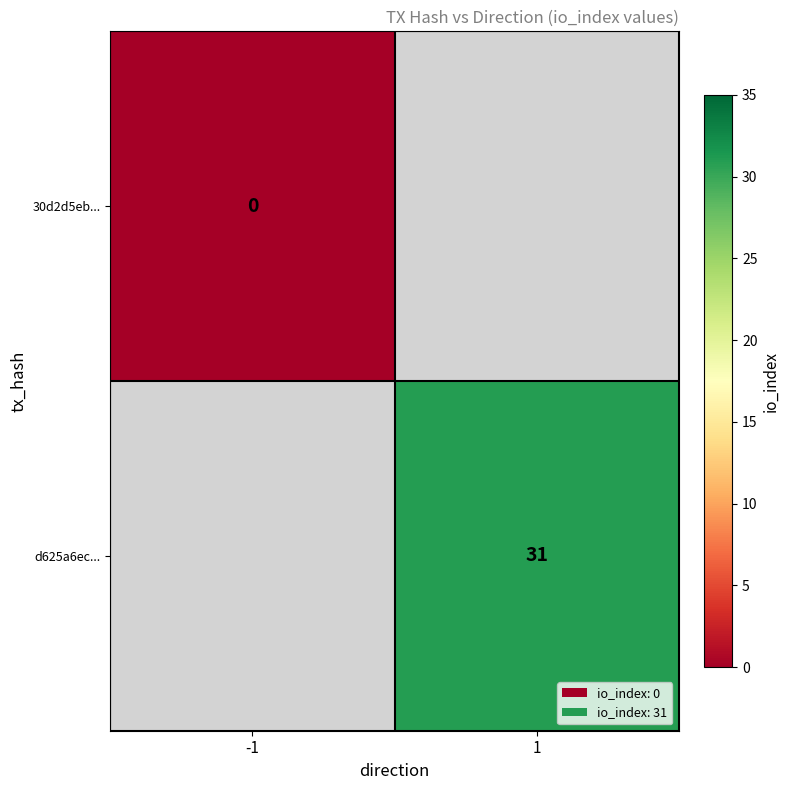

Between -1 and 1, which is larger?

1